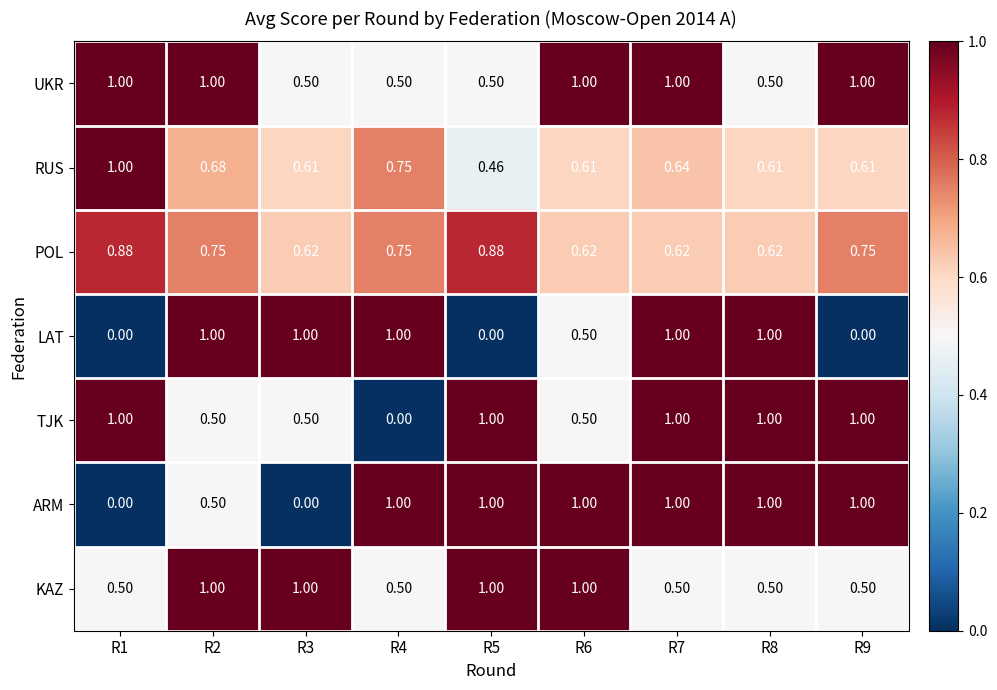

Which series has the largest total across all categories?

UKR